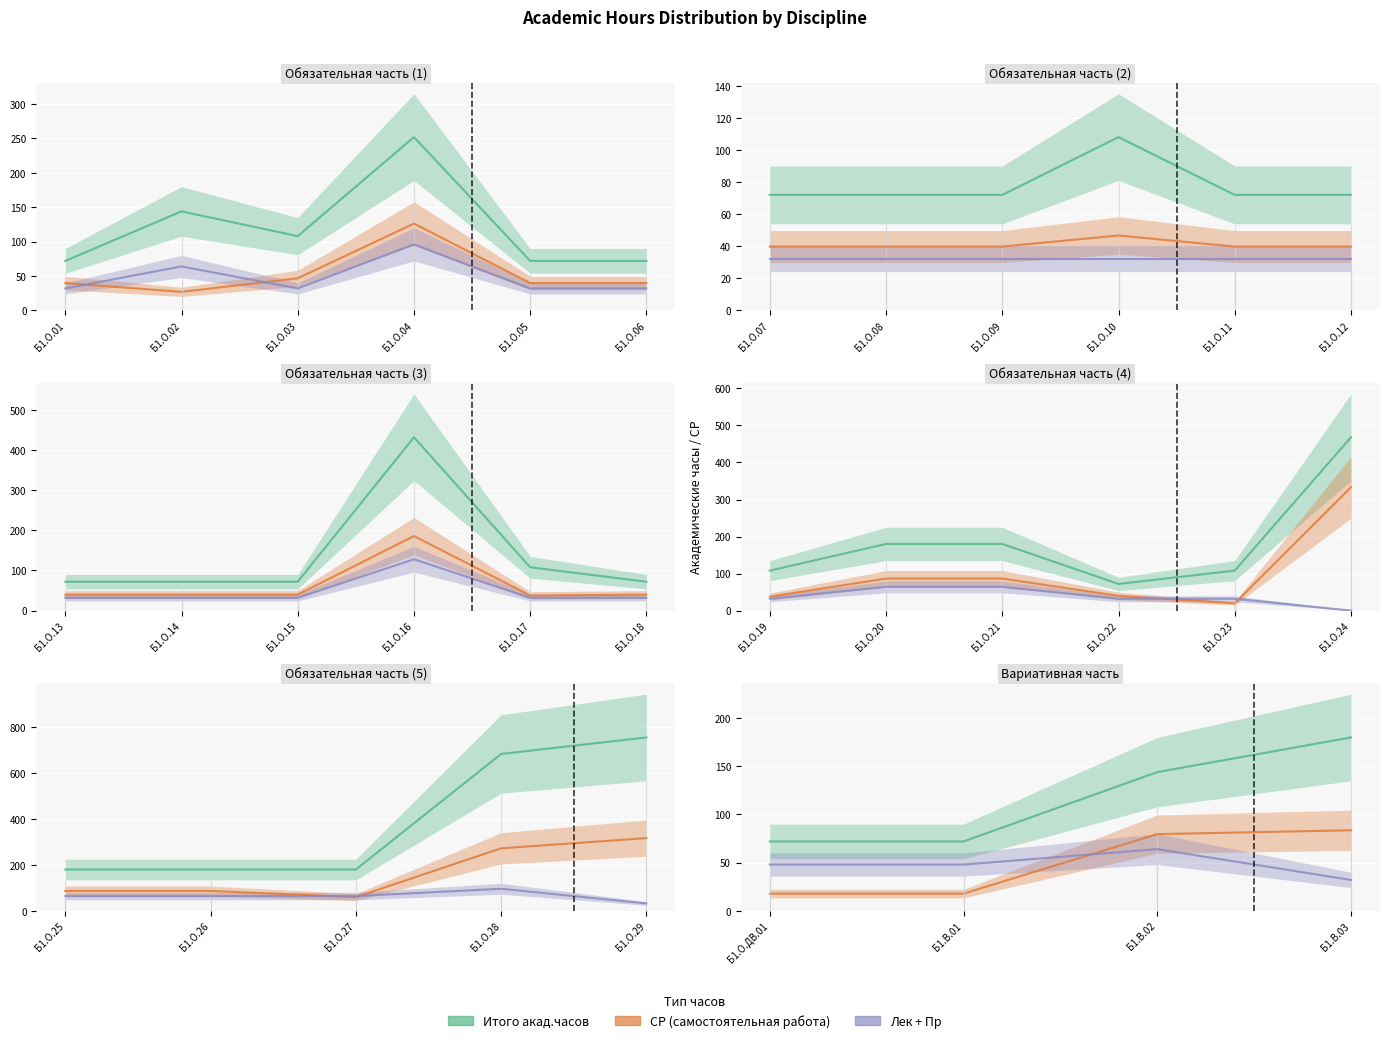

What is the value of the Итого акад.часов point at the 1st from the left?

72.0